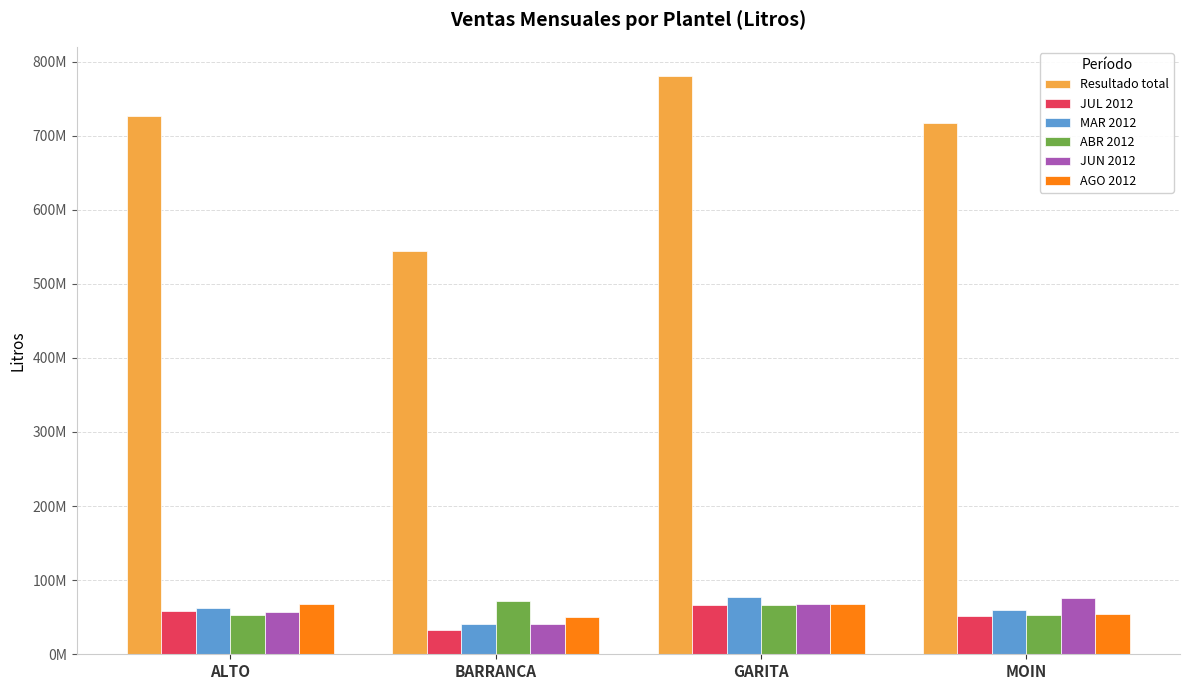

Is it true that ABR 2012 equals 30292794.7 at ALTO?

False